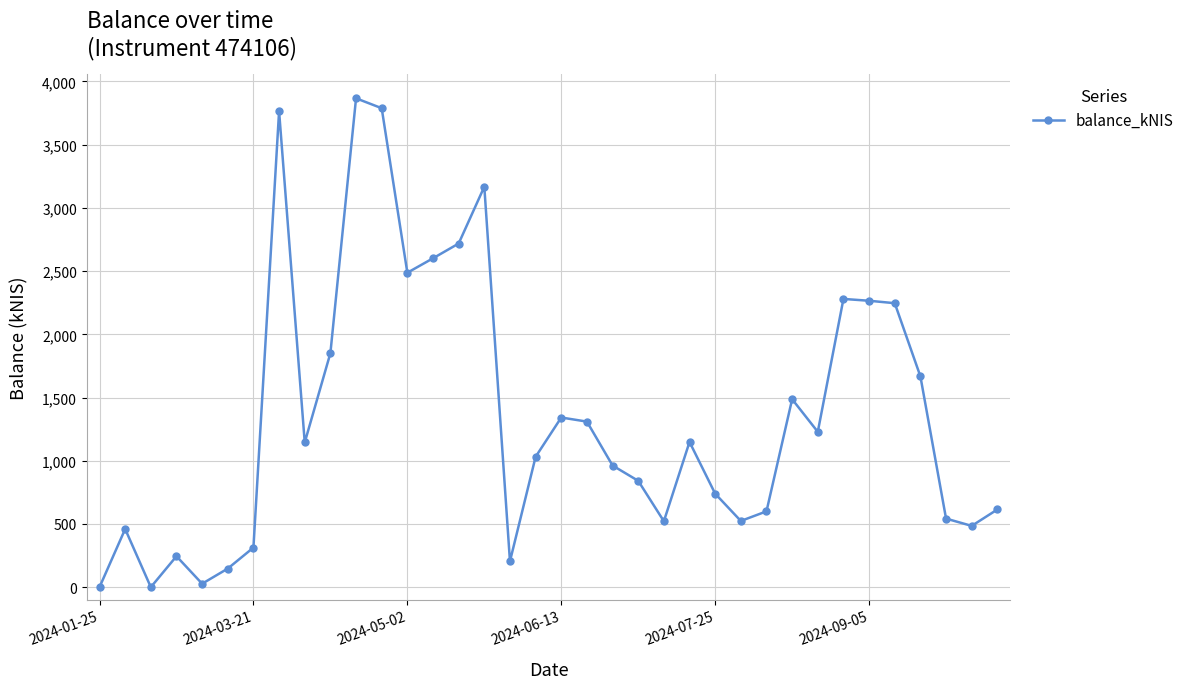

What is the maximum value shown in the chart?

3867.1